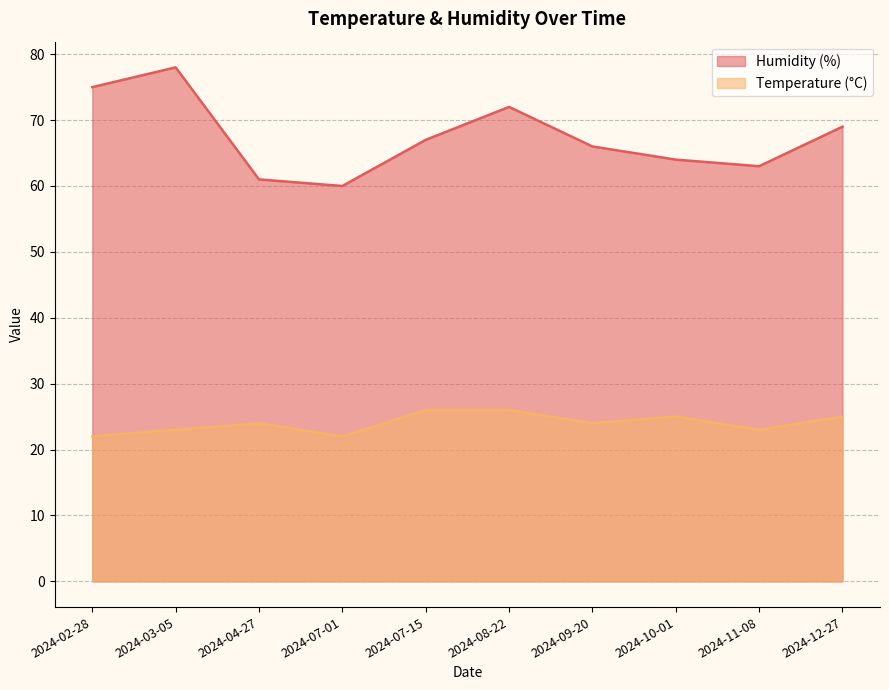

What is the difference between the second highest and second lowest values in the Temperature (°C) series?

4